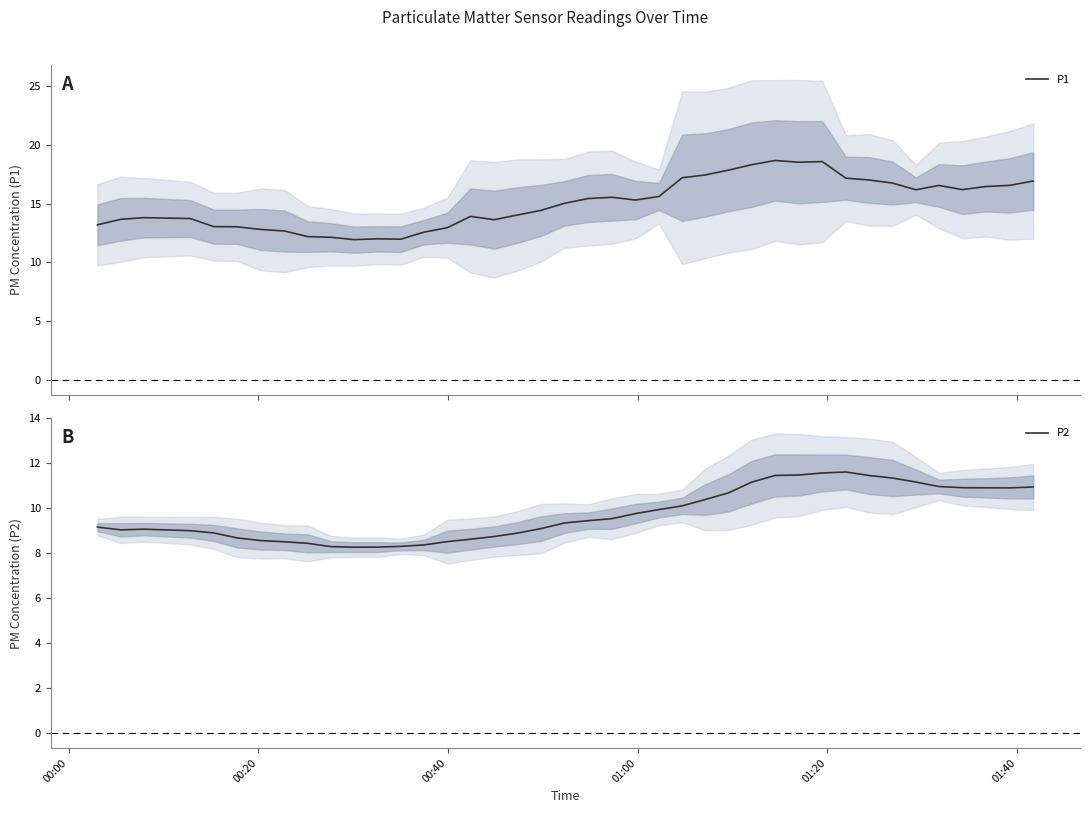

Rank the series by their maximum value, from lowest to highest.

P2, P1